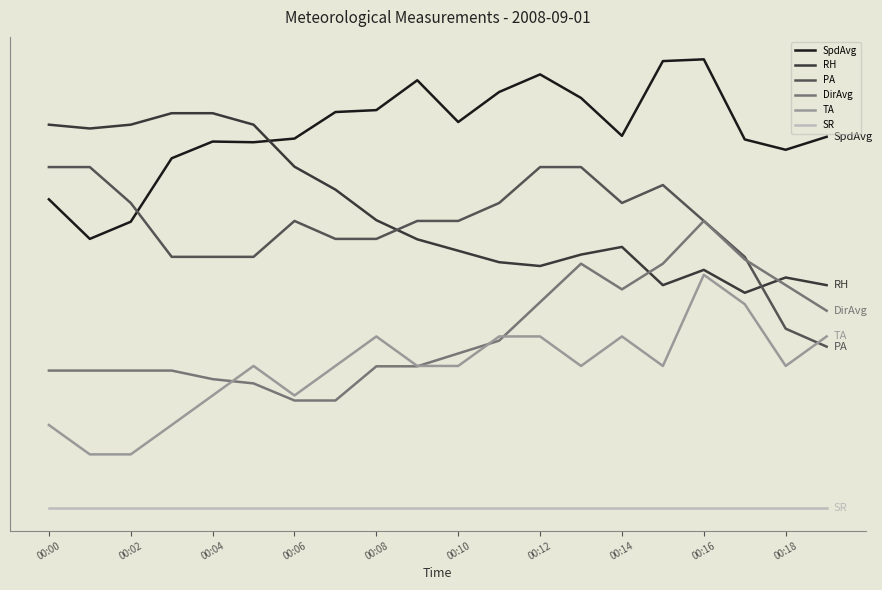

Is this an area chart (filled region under the line)?

No